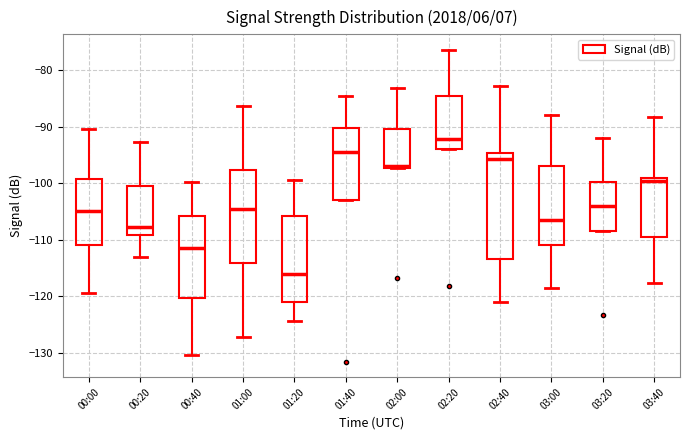

Which box is the tallest, from its lower edge to its upper edge?

02:40